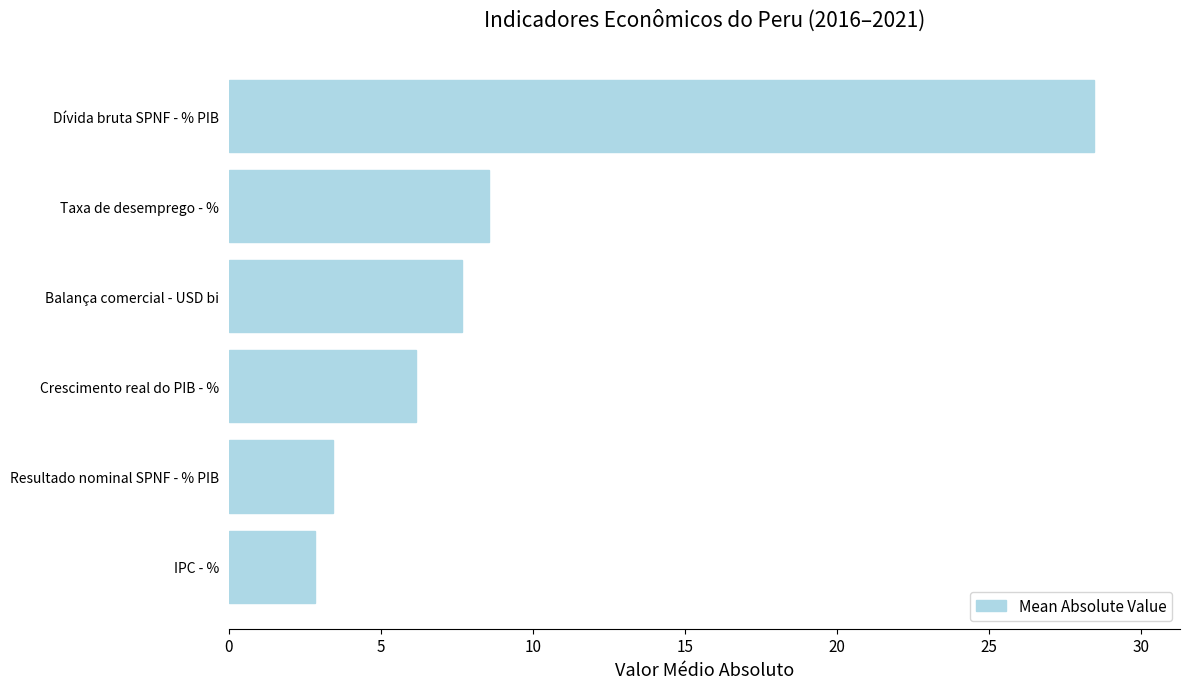

Are the bars grouped side by side (vs. stacked)?

No